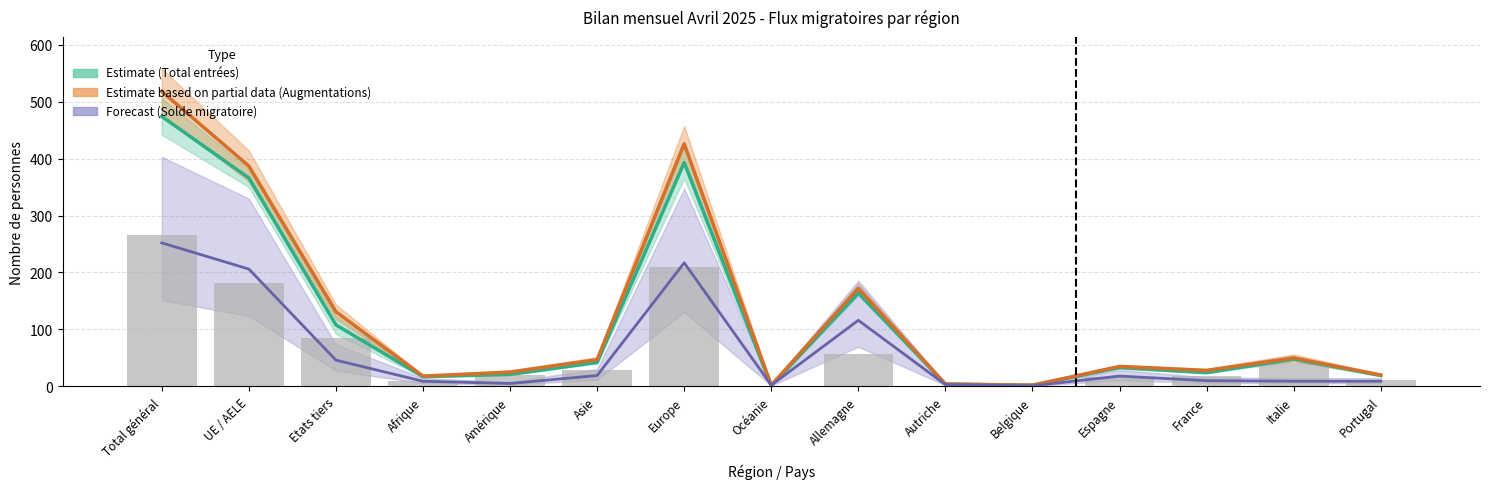

True or false: Augmentations has a value of 28 at France.

True